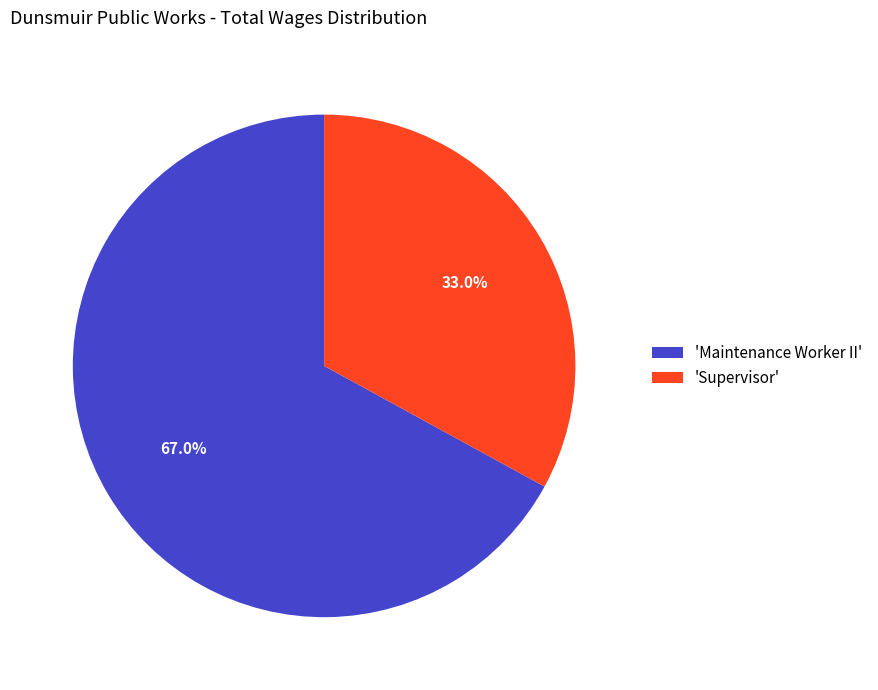

Which category accounts for the majority?

'Maintenance Worker II'